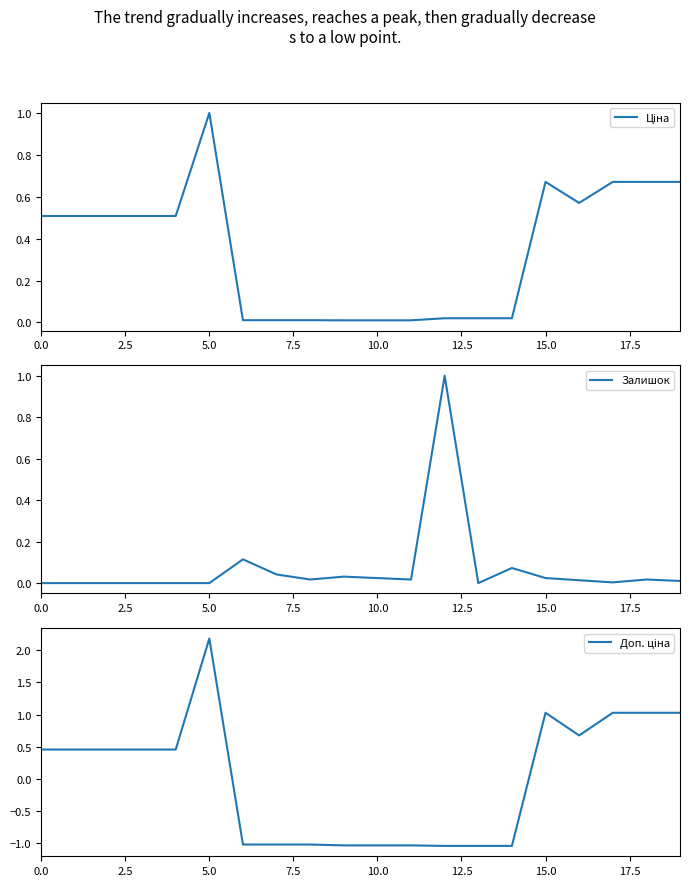

List the series in order of their overall mean, highest first.

Ціна, Залишок, Доп. ціна